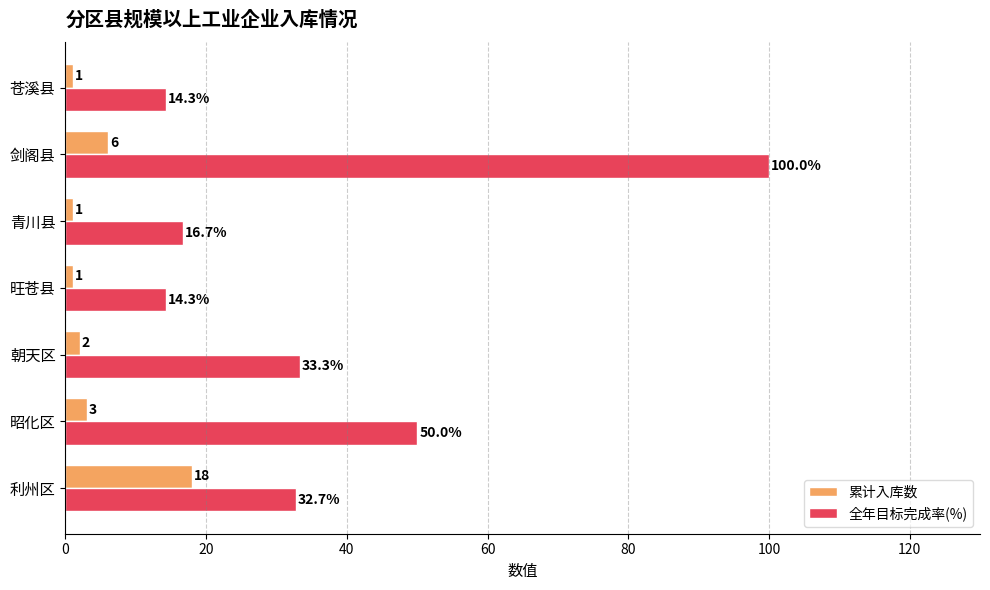

Which category has the highest value in the 全年目标完成率(%) series?

剑阁县